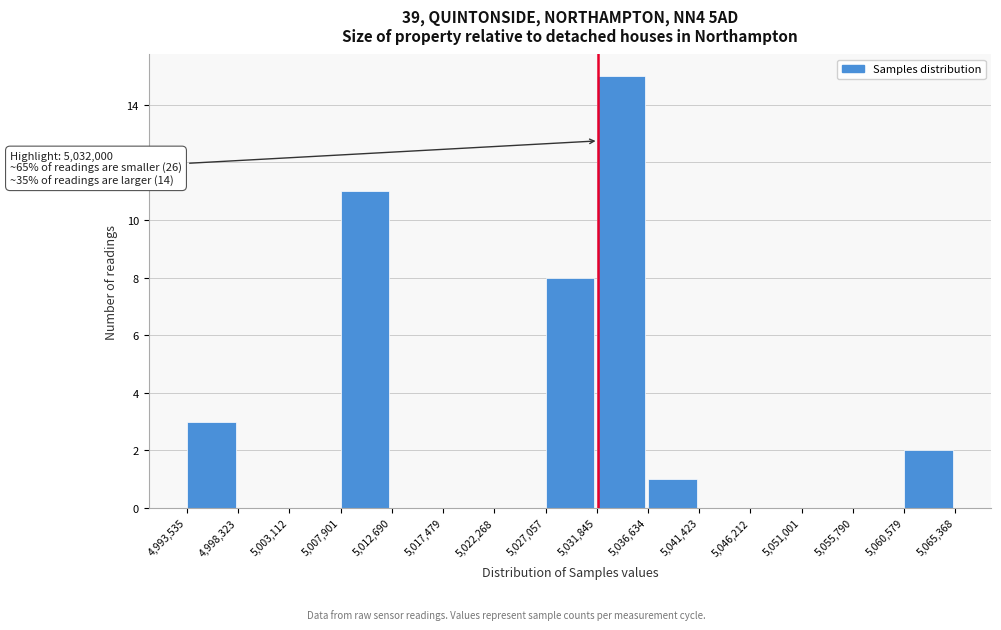

Which range on the x-axis has the tallest bar?

5,031,845 to 5,036,634